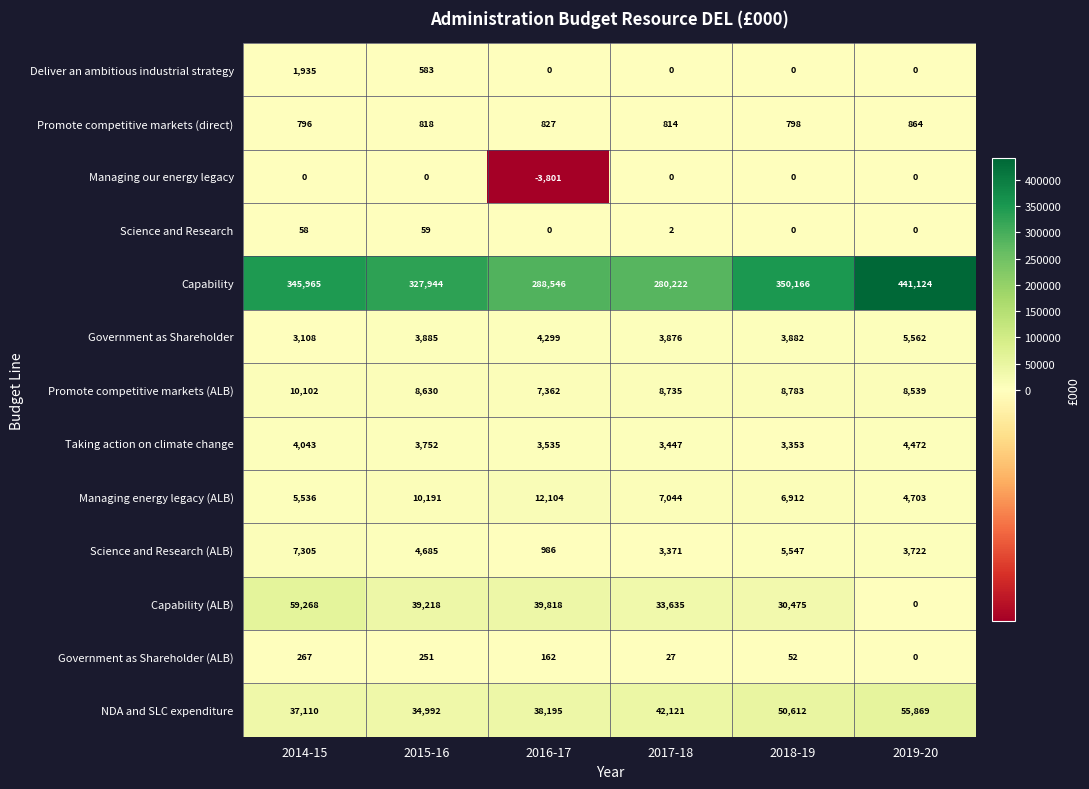

What is the difference between the maximum and minimum values in the Deliver an ambitious industrial strategy series?

1935